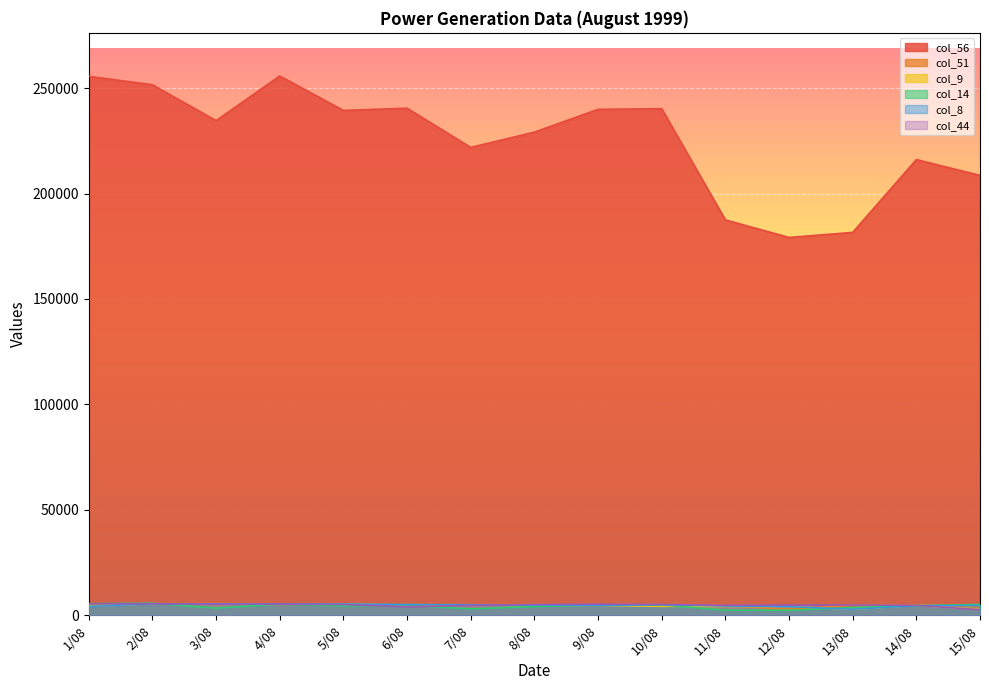

What position from the right is 2/08?

14